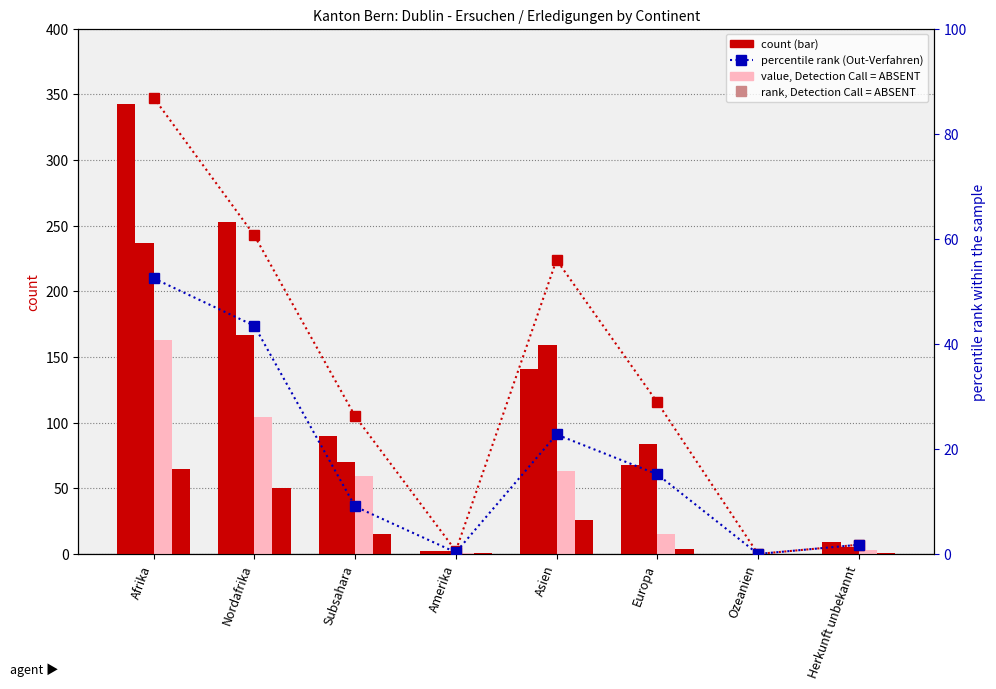

True or false: col_2 (Out-Verfahren) has a value of 73.7 at Nordafrika.

False